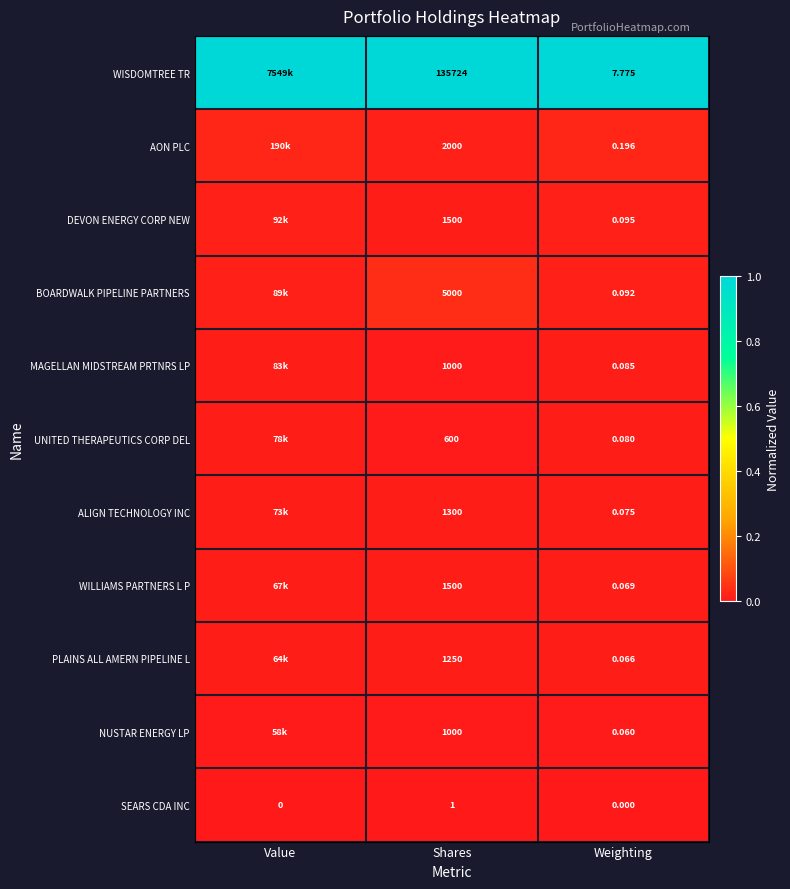

At how many categories does at least one series exceed 0?

3